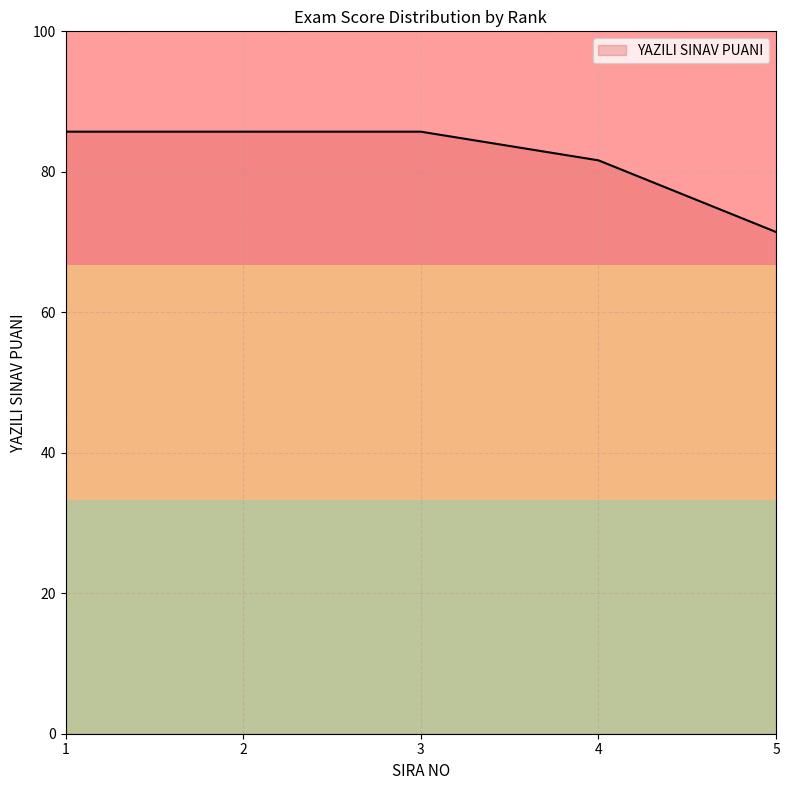

Which label corresponds to the smallest value in the chart?

5